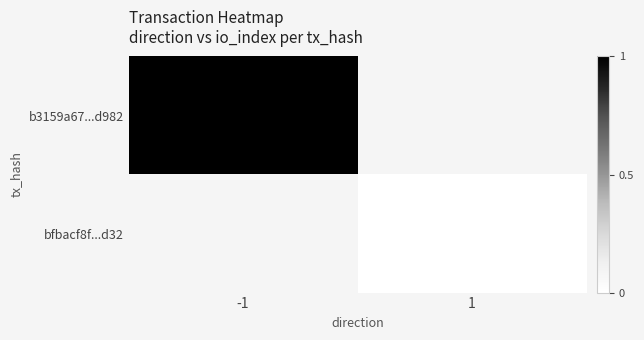

Rank the series at 1 from highest to lowest value.

b3159a67...d982, bfbacf8f...d32